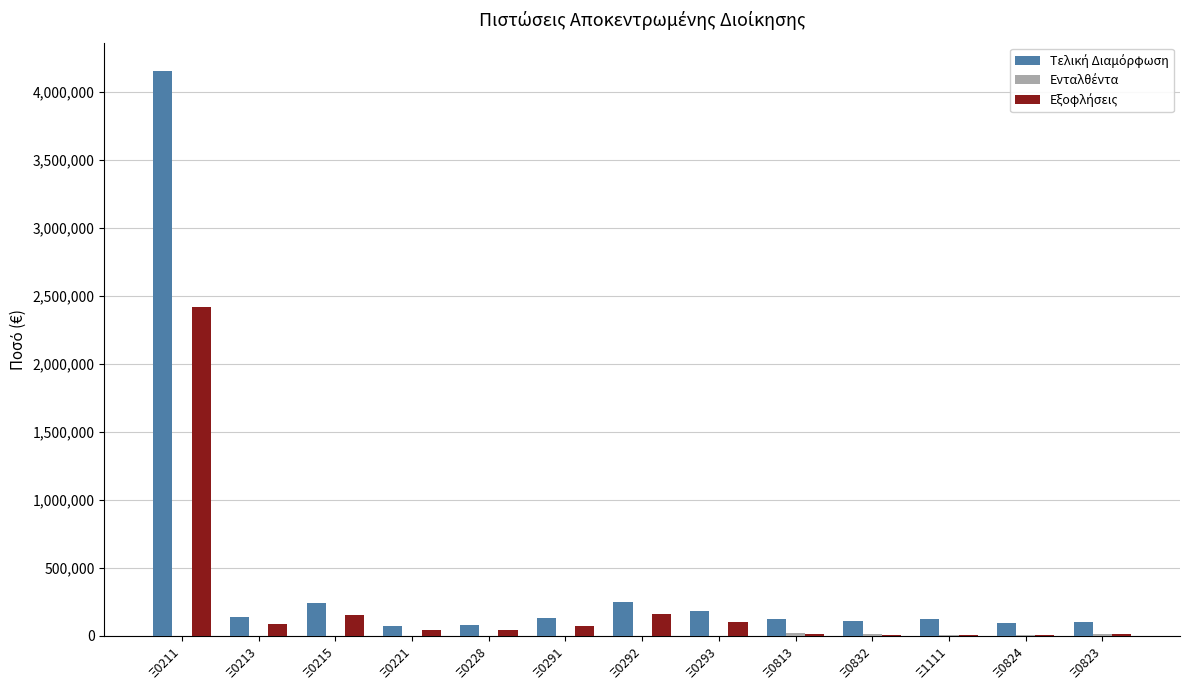

Are the bars horizontal?

No